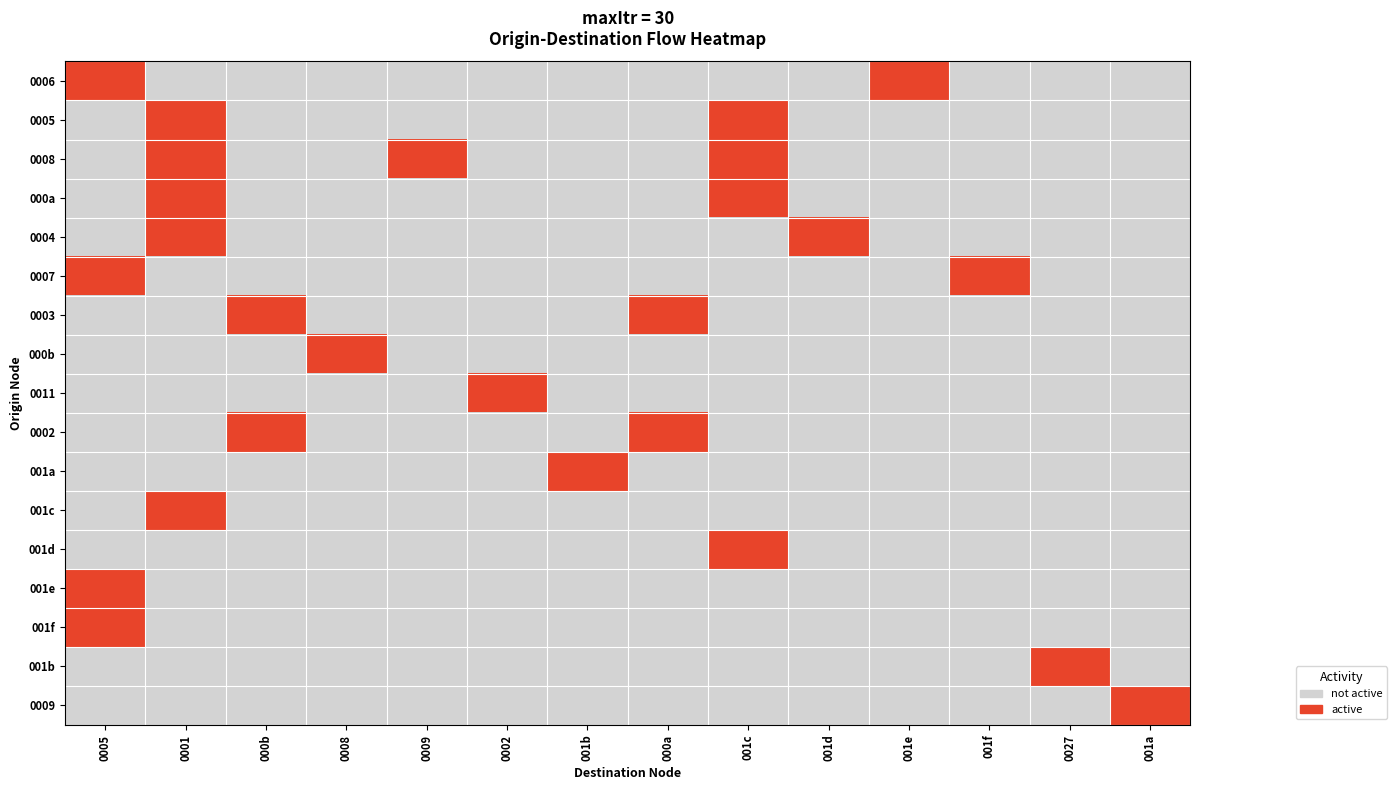

Rank the series at 001e from lowest to highest value.

0005, 0008, 000a, 0004, 0007, 0003, 000b, 0011, 0002, 001a, 001c, 001d, 001e, 001f, 001b, 0009, 0006